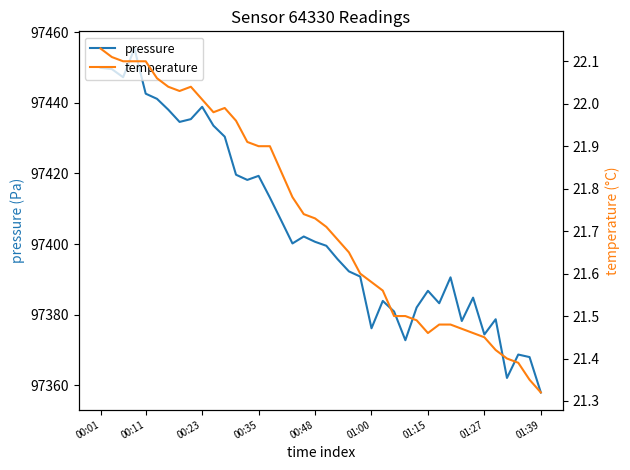

Reading left to right, what are all the values shown in this chart?

pressure: 97449.9	97449.6	97447.2	97455.4	97442.6	97441.1	97438.1	97434.6	97435.4	97438.9	97433.5	97430.4	97419.6	97418.2	97419.3	97413.2	97406.7	97400.2	97402.1	97400.6	97399.5	97395.7	97392.2	97390.8	97376.1	97383.9	97380.9	97372.8	97382.0	97386.8	97383.2	97390.6	97378.2	97384.8	97374.4	97378.7	97362.1	97368.7	97368.0	97357.9
temperature: 22.1	22.1	22.1	22.1	22.1	22.1	22.0	22.0	22.0	22.0	22.0	22.0	22.0	21.9	21.9	21.9	21.8	21.8	21.7	21.7	21.7	21.7	21.6	21.6	21.6	21.6	21.5	21.5	21.5	21.5	21.5	21.5	21.5	21.5	21.4	21.4	21.4	21.4	21.4	21.3